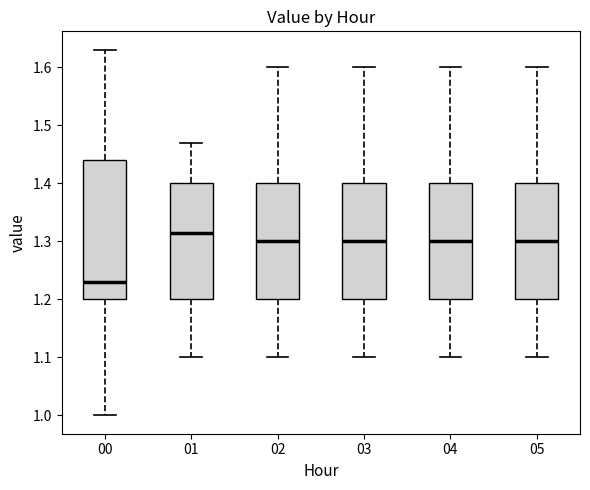

Reading left to right, read every box against the y-axis: the position of its median line, the range the box covers, and the ends of its whiskers. The values are not printed on the chart, so give them approximately, as read against the axis.

00: median 1.23, box 1.20 to 1.44, whiskers 1.00 to 1.63
01: median 1.32, box 1.20 to 1.40, whiskers 1.10 to 1.47
02: median 1.30, box 1.20 to 1.40, whiskers 1.10 to 1.60
03: median 1.30, box 1.20 to 1.40, whiskers 1.10 to 1.60
04: median 1.30, box 1.20 to 1.40, whiskers 1.10 to 1.60
05: median 1.30, box 1.20 to 1.40, whiskers 1.10 to 1.60